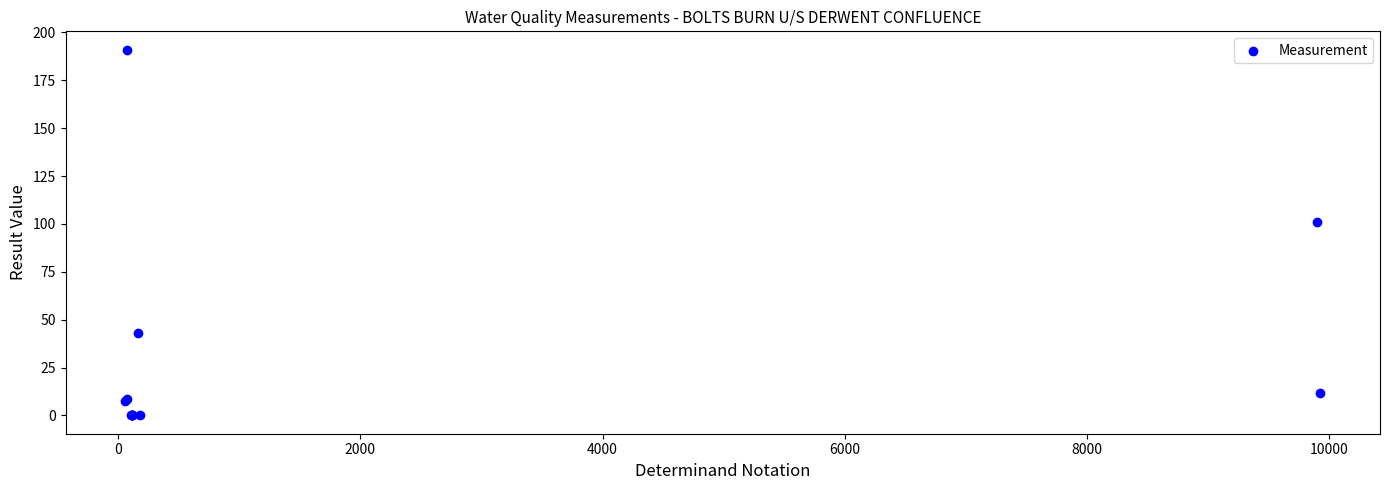

What Y value in the scatter plot is closest to 95?

101.0